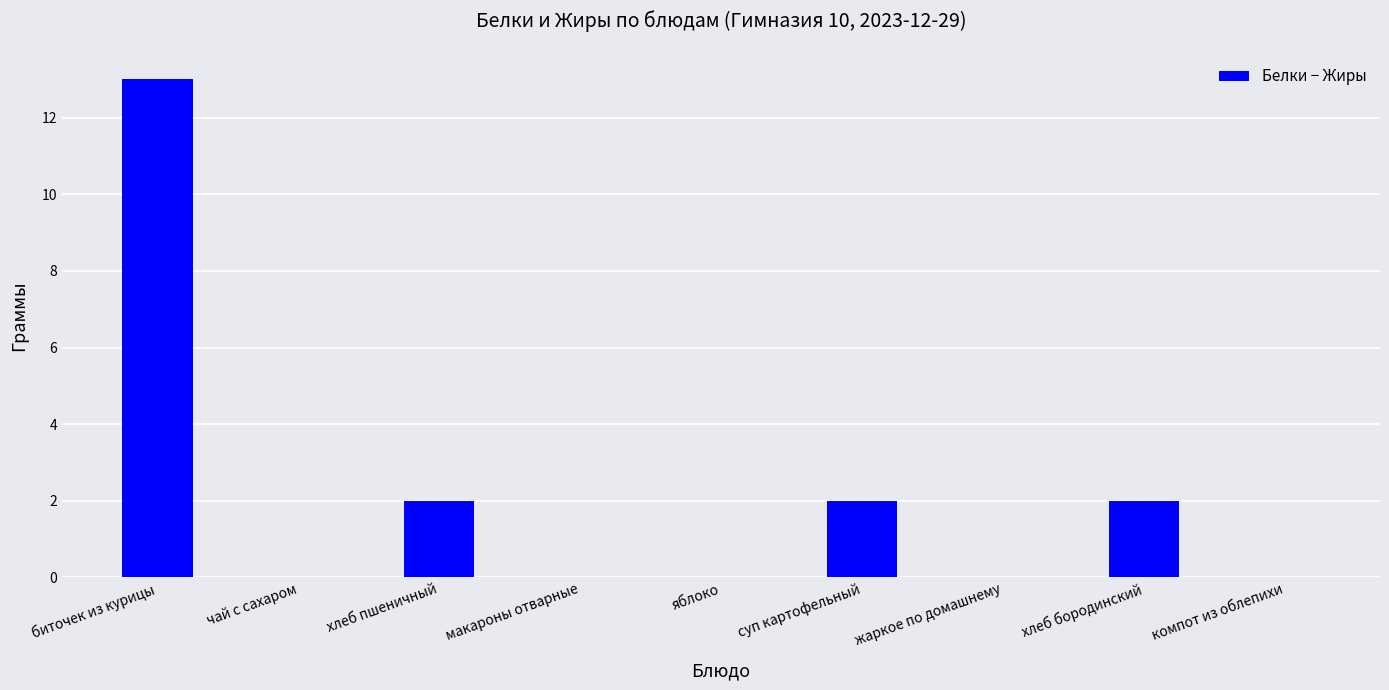

True or false: the data shows 9 at яблоко.

False